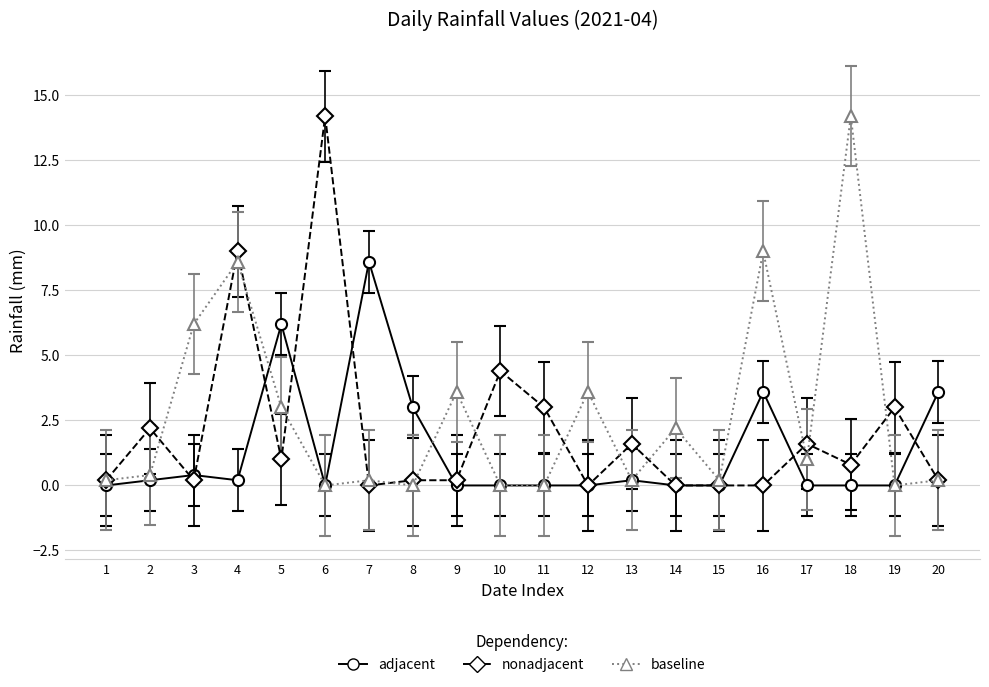

What is the difference between the highest and lowest values at 6?

14.2